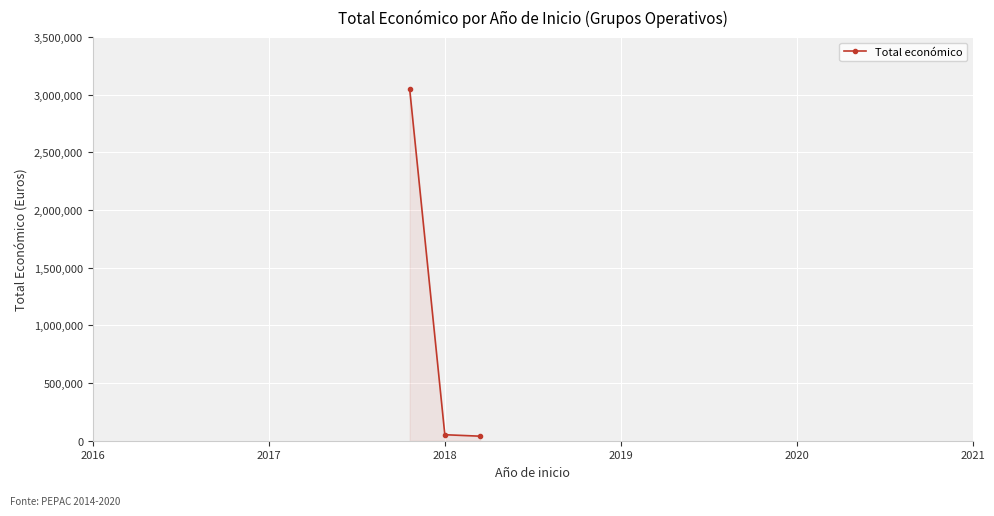

What is the average value?

1047693